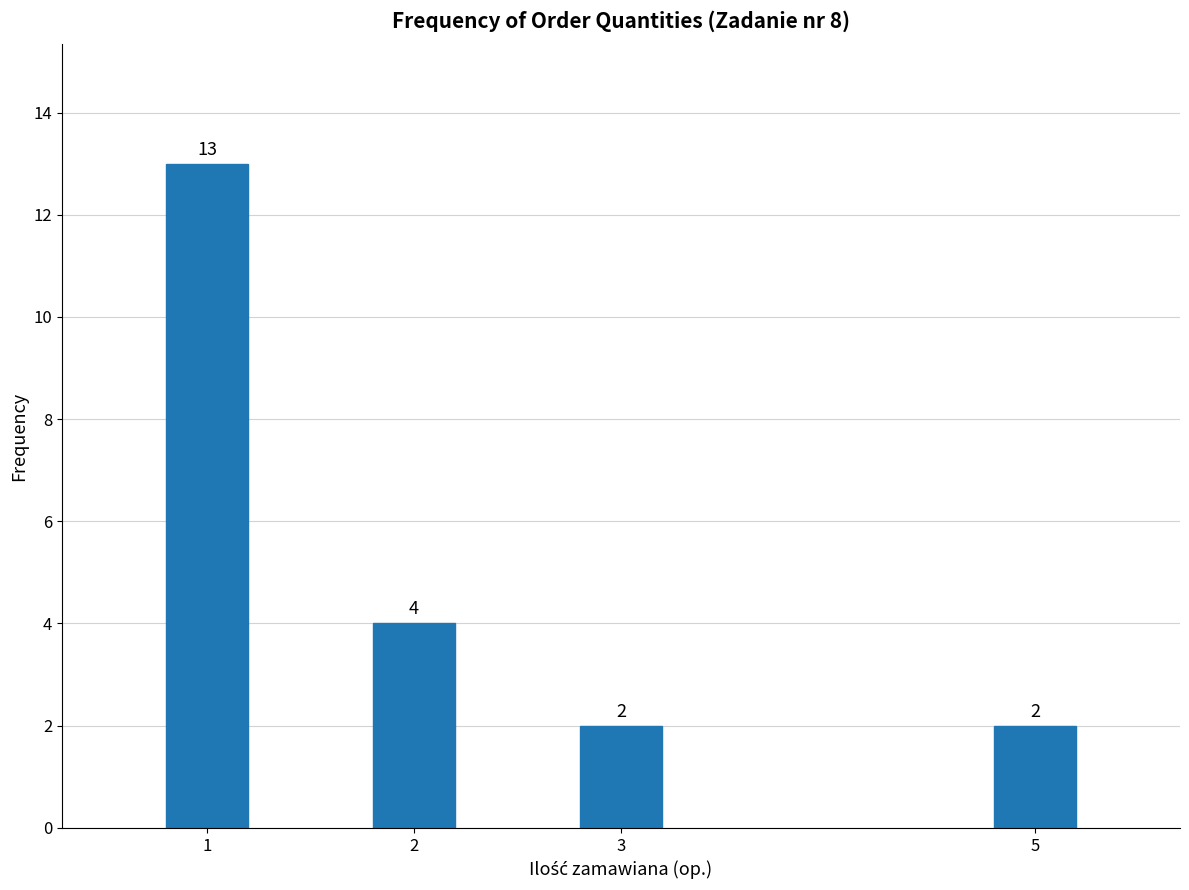

Reading left to right, extract all data points from this chart.

13	4	2	2